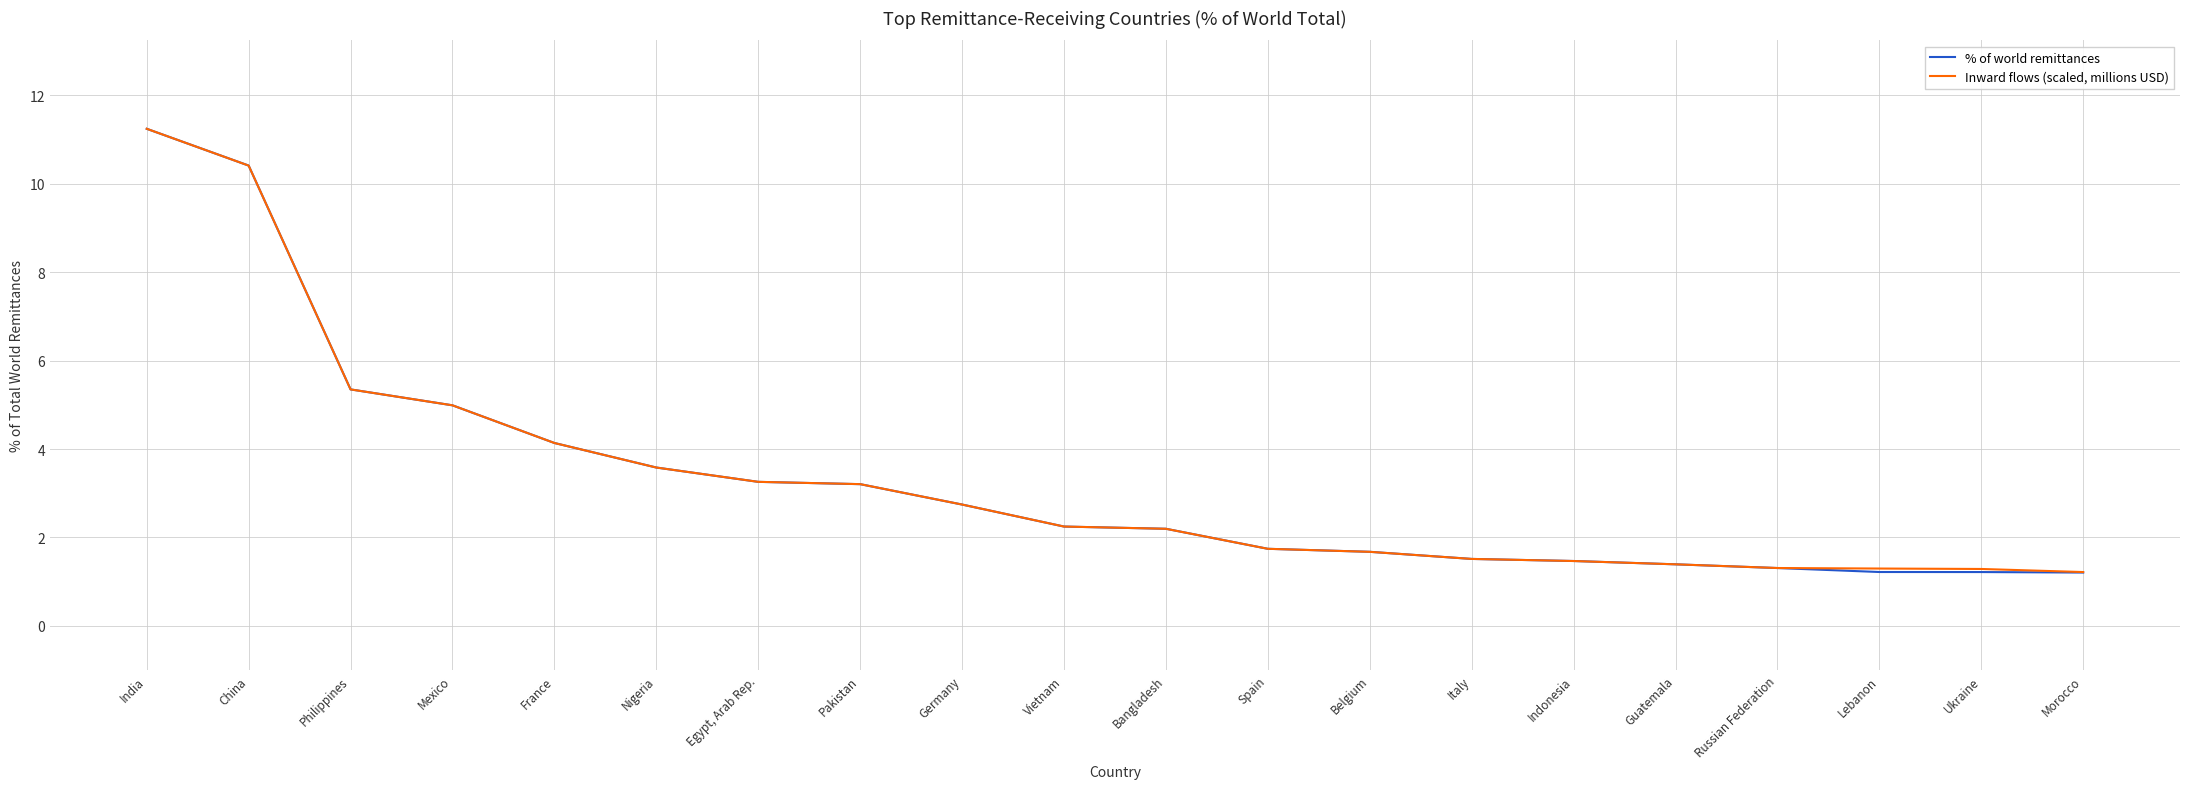

Is the value of Inward flows (scaled, millions USD) at Italy greater than the value of % of world remittances at Philippines?

No